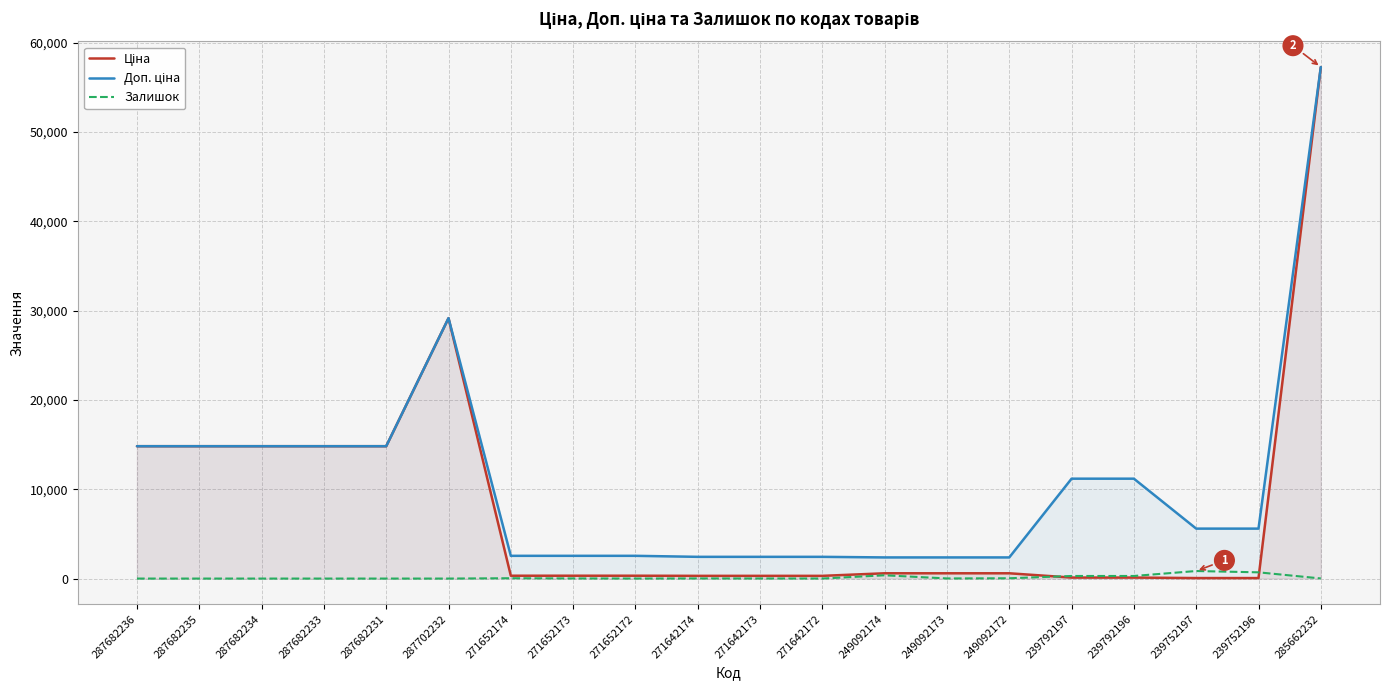

Where do Залишок and Ціна first cross each other?

249092172 and 239792197